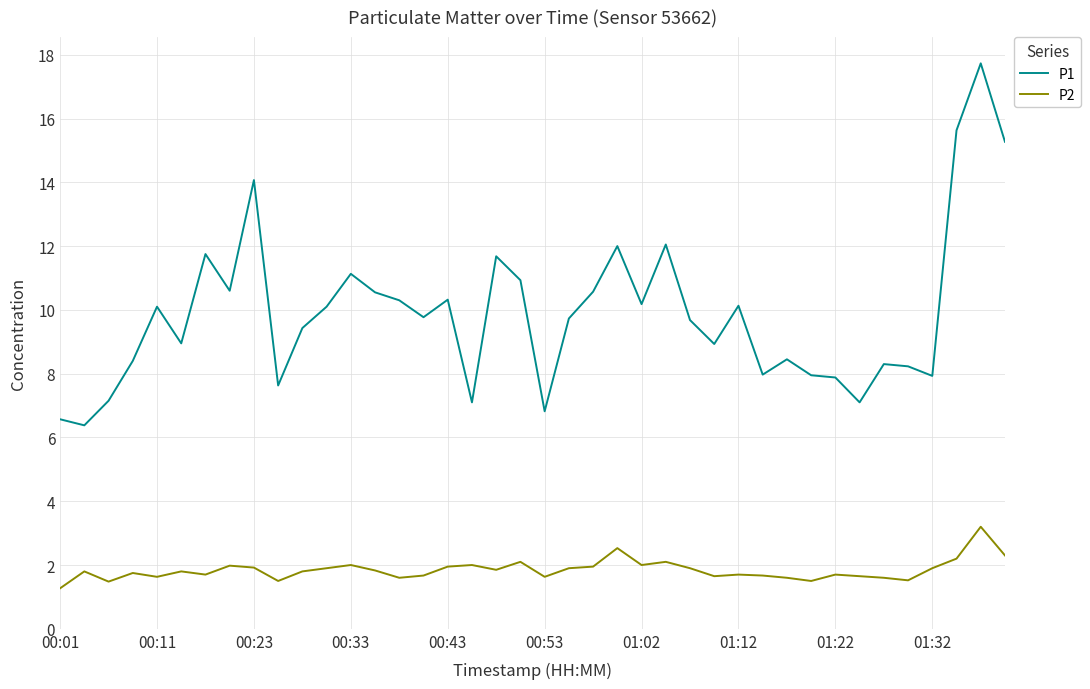

What is the greatest value displayed?

17.7